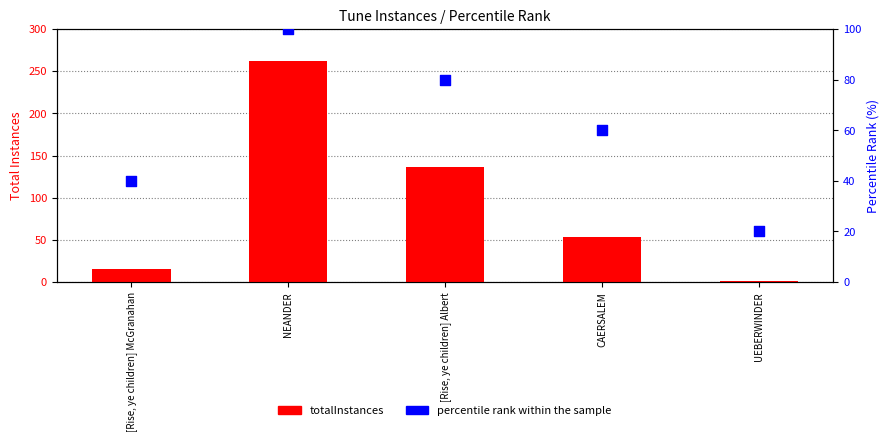

At which category is the sum across all series the highest?

NEANDER